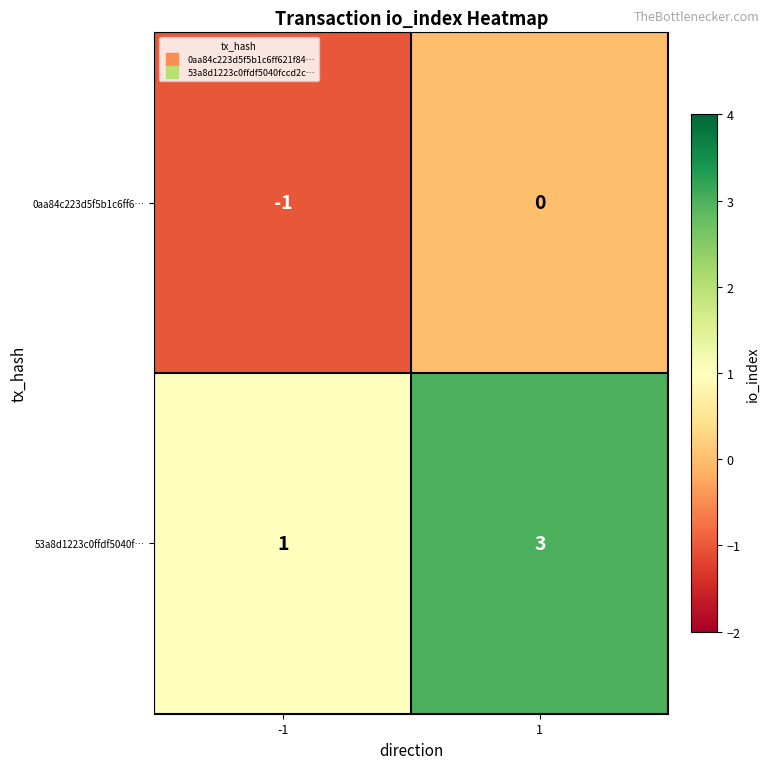

What is the maximum value shown in the chart?

3